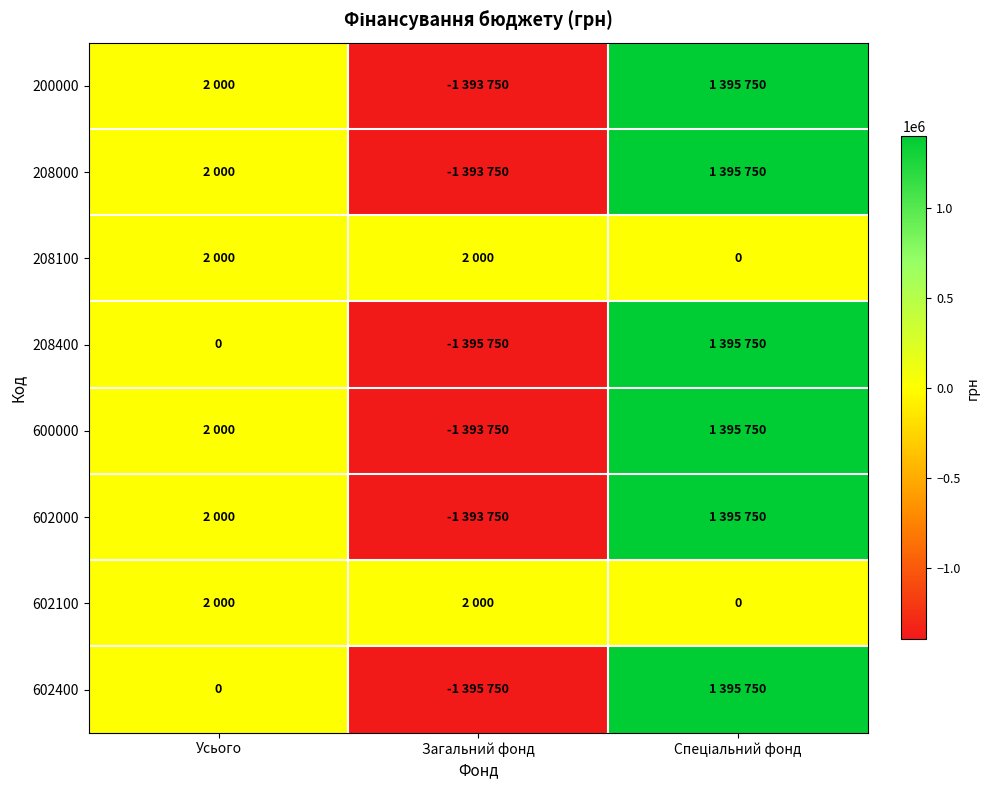

Rank the categories by 600000 value from highest to lowest.

Спеціальний фонд, Усього, Загальний фонд